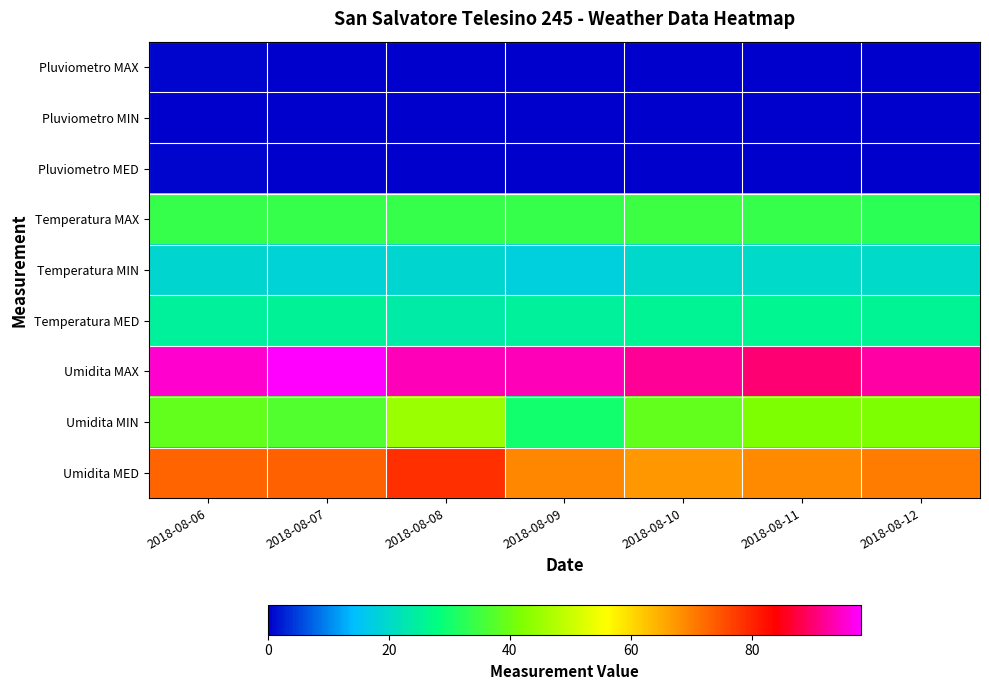

Which series has the largest total across all categories?

Umidita MAX